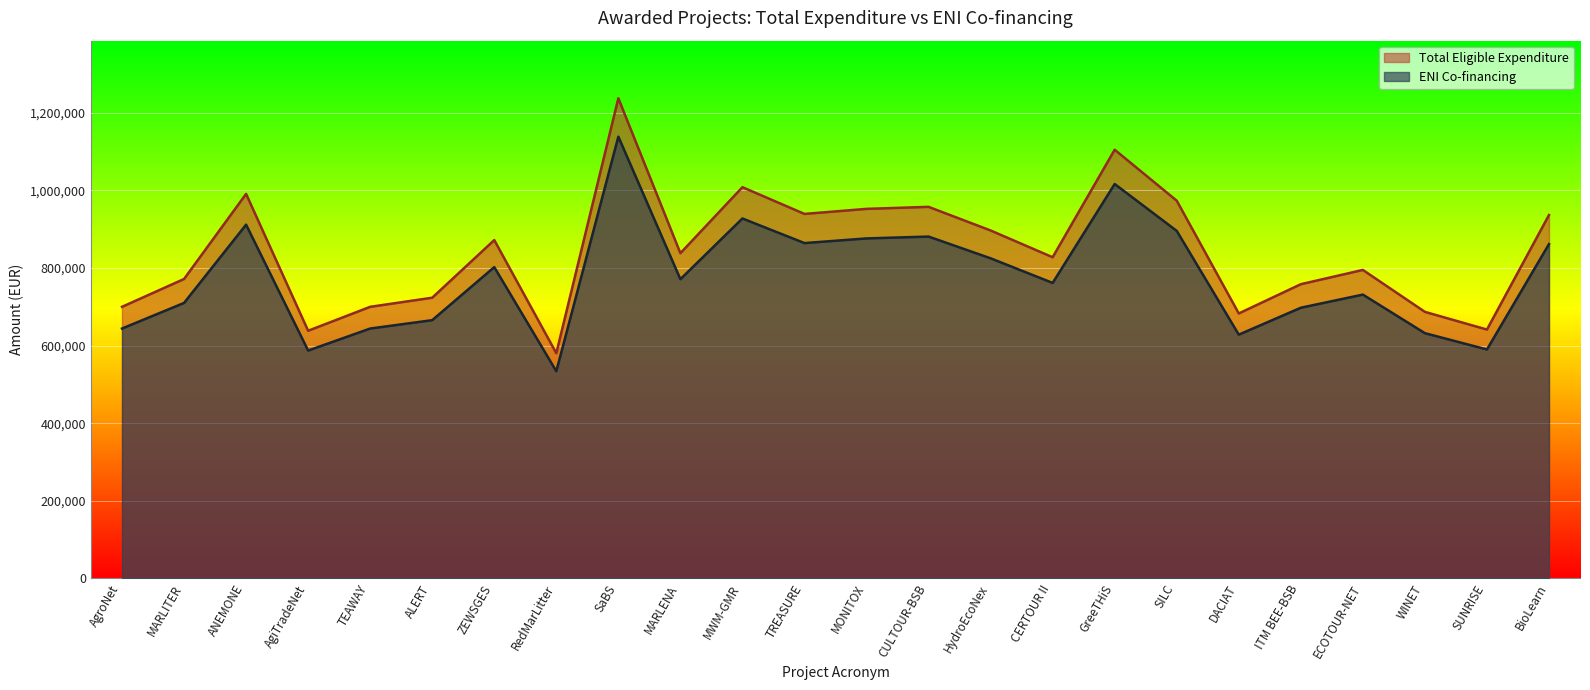

Between SILC and MARLITER, which is larger?

SILC